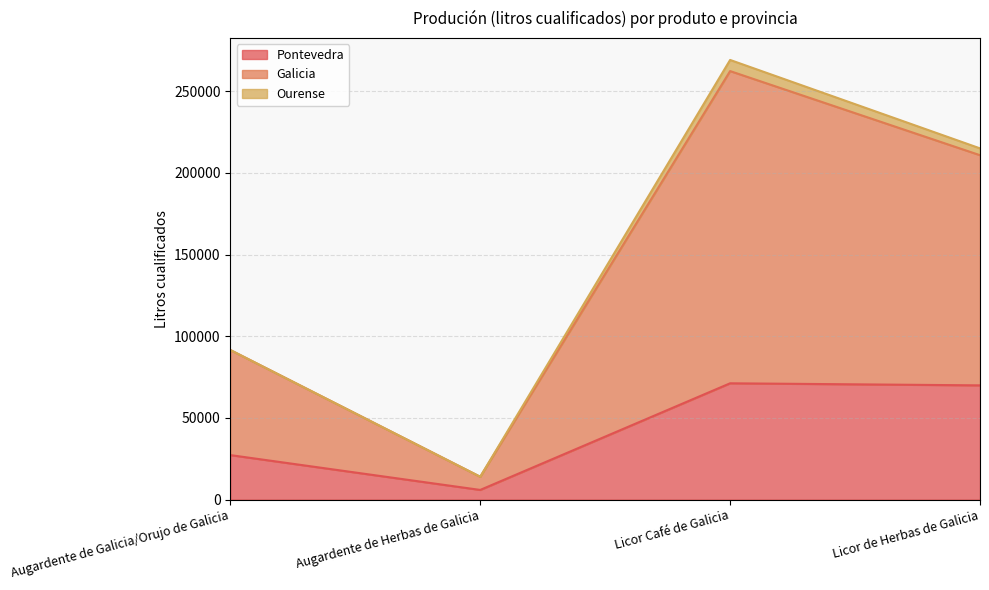

Which category has the lowest value in the Pontevedra series?

Augardente de Herbas de Galicia